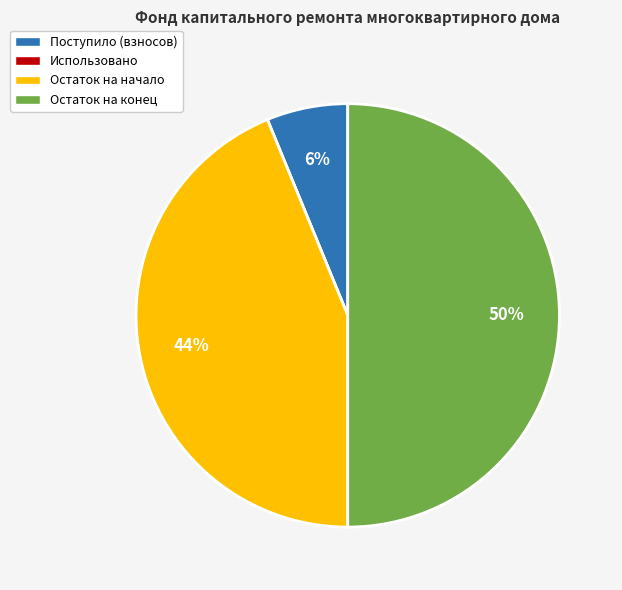

Does Остаток на начало represent more than half of the total?

No